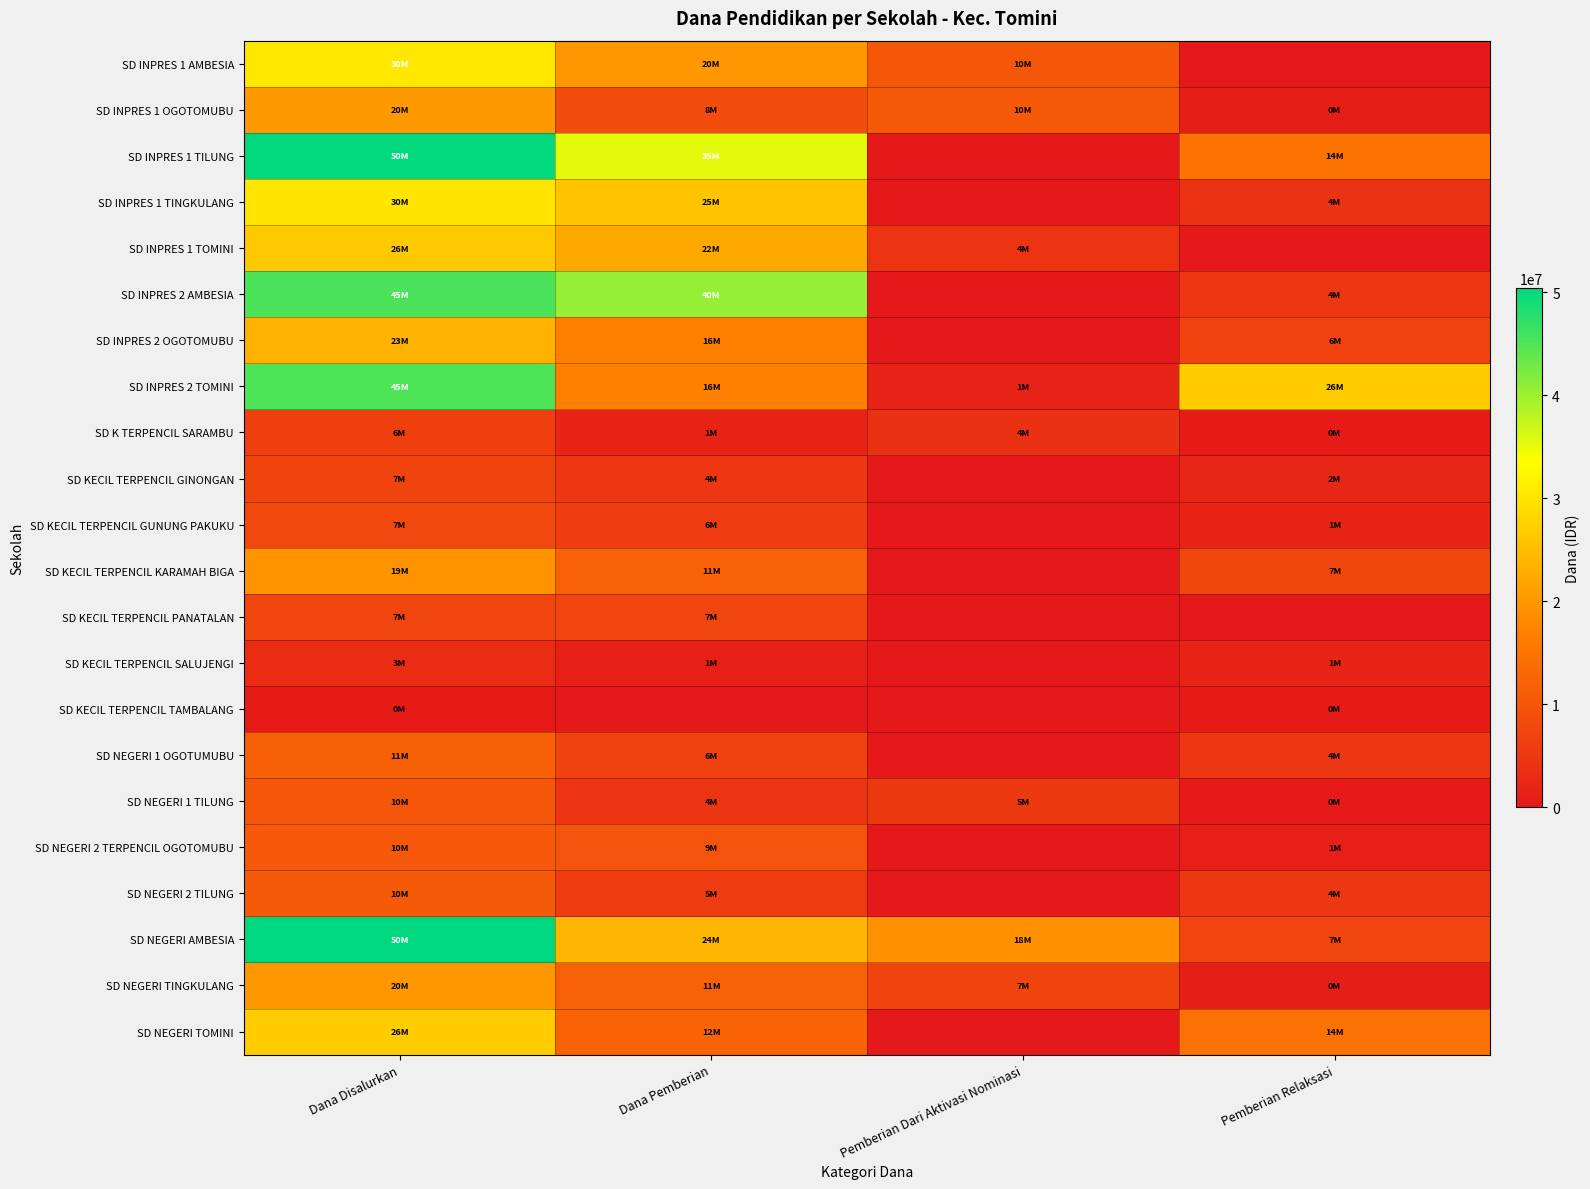

What is the total value across all series at Dana Pemberian?

294300000